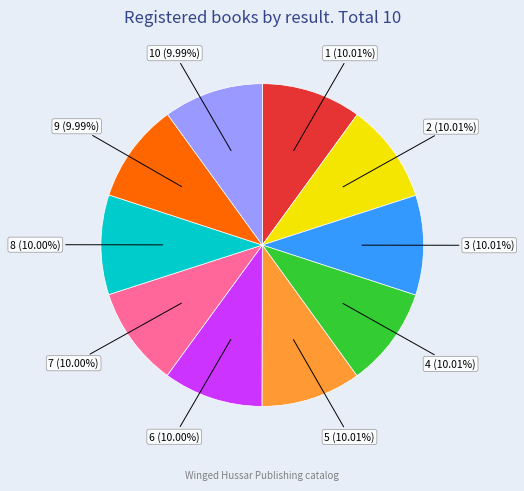

How many segments does this pie chart have?

10